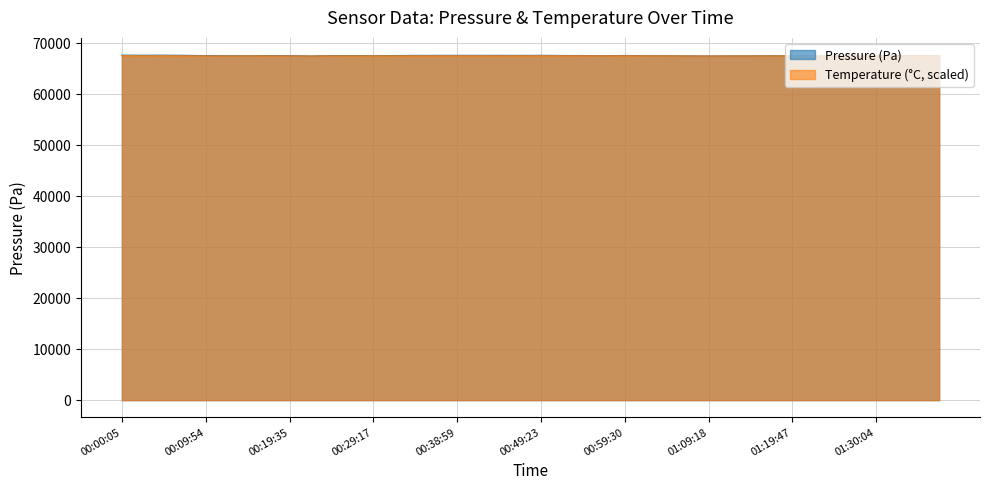

At which label is Pressure (Pa) closest to 67581?

00:26:51